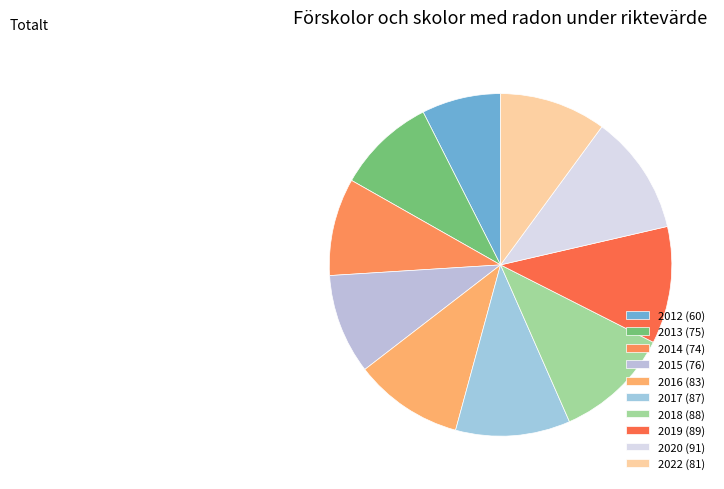

The 2015 slice represents 18% of the pie. True or false?

False